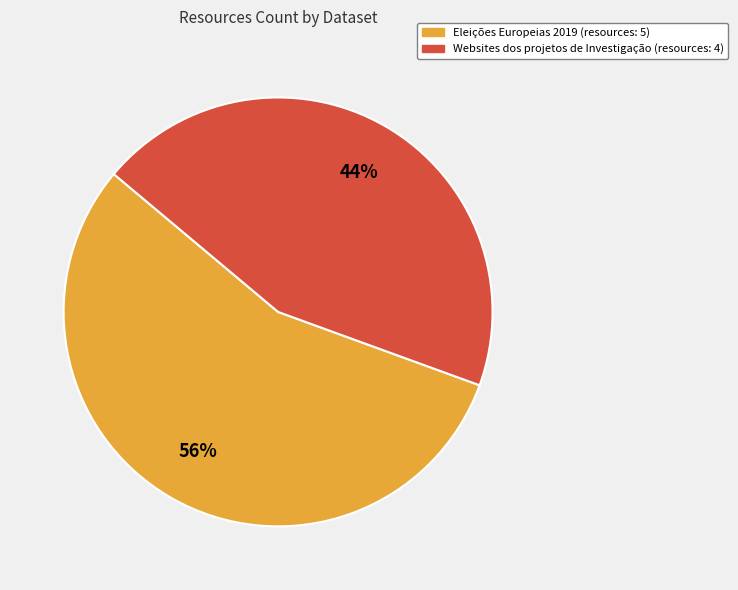

To the nearest percent, what is the average slice percentage?

50%